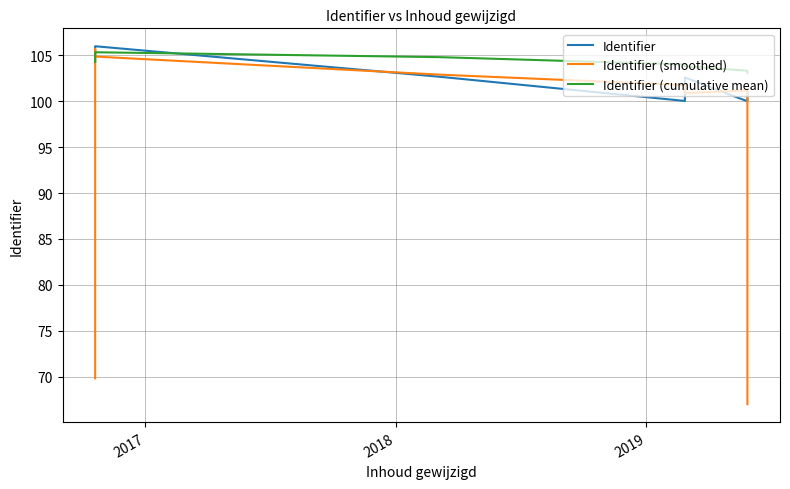

How many data points in Identifier are above 102?

6